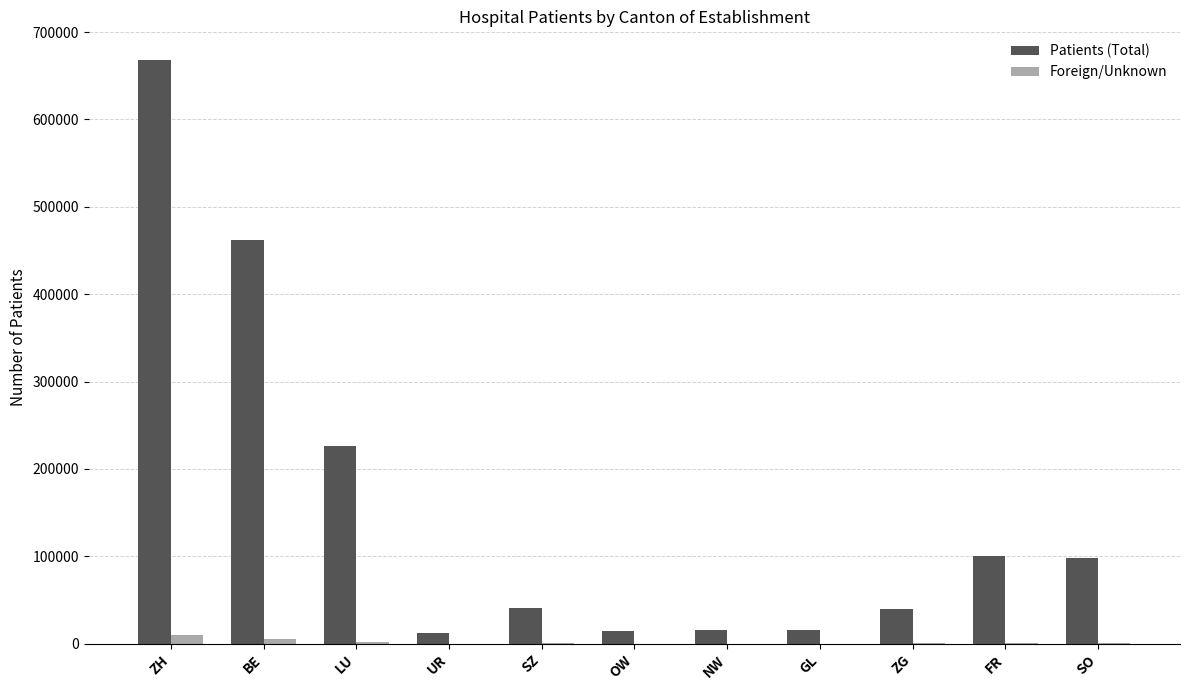

What is the spread (max minus min) of values at ZG?

39020